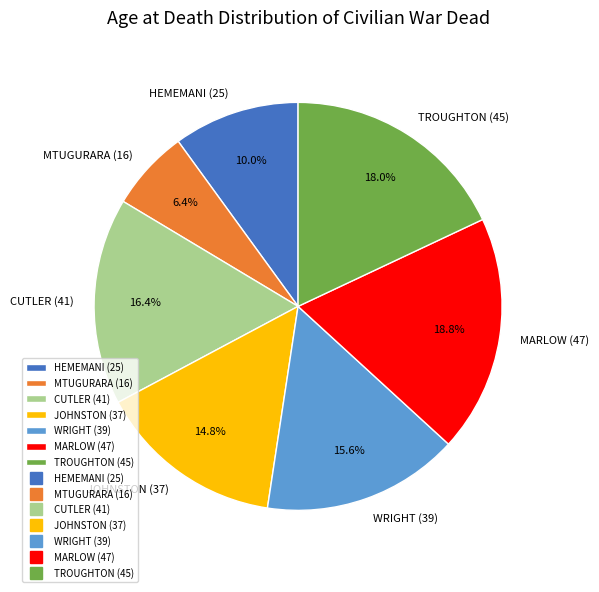

Which category has the smallest portion of the pie?

MTUGURARA (16)